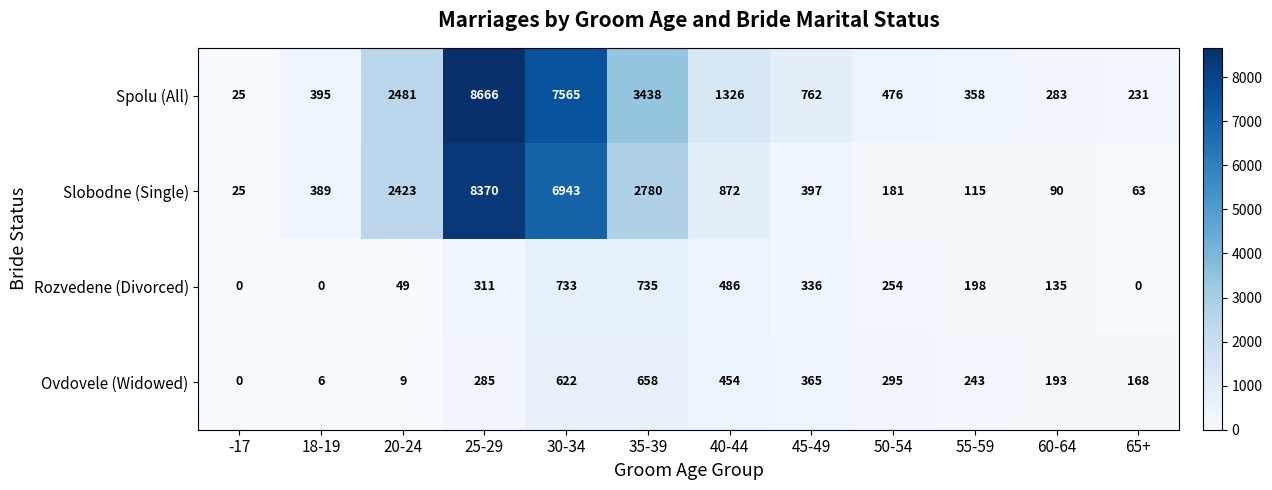

Is it true that Spolu (All) equals 3438 at 35-39?

True